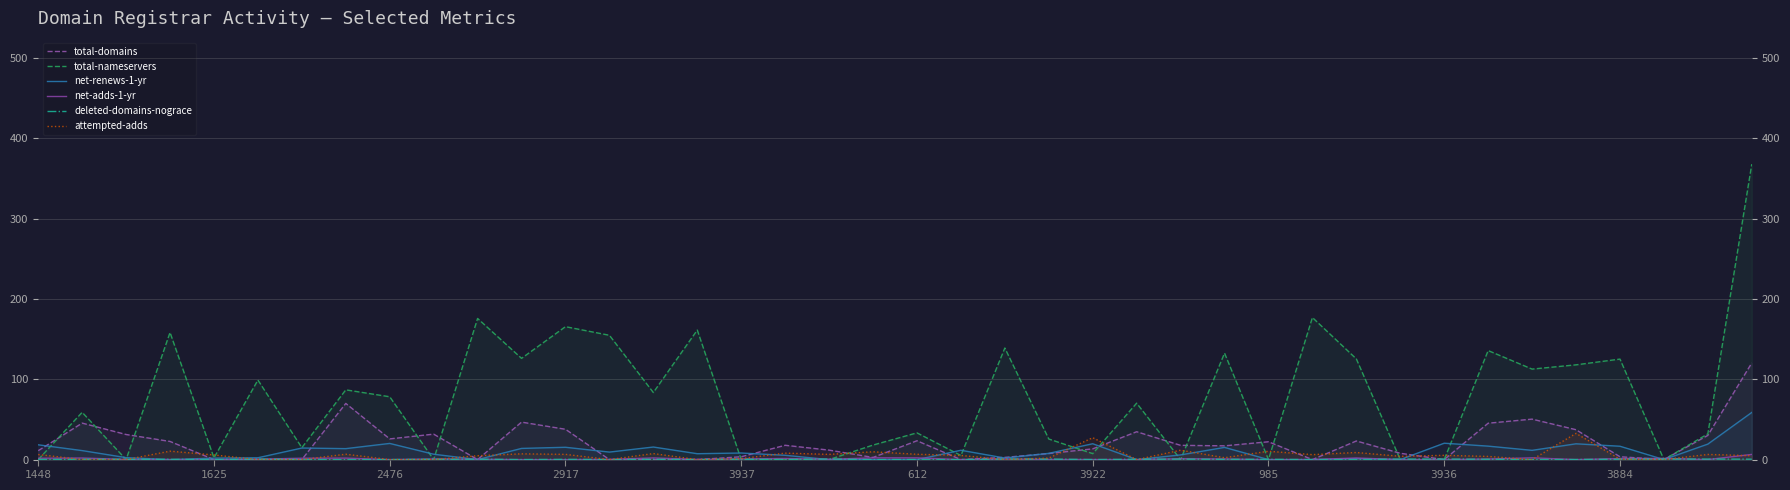

Does the chart display data point markers on the line(s)?

No